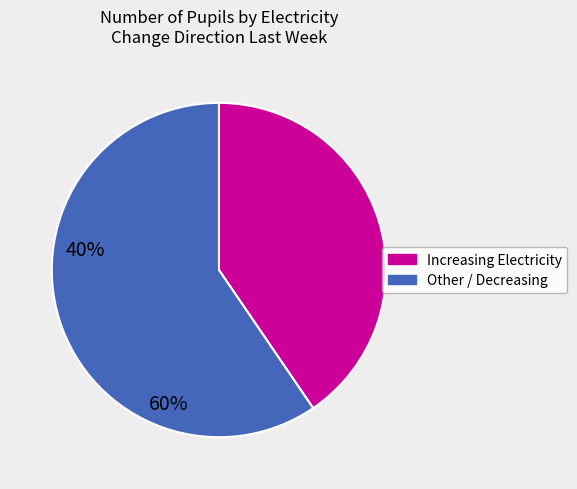

Is there a majority slice in this chart?

Yes